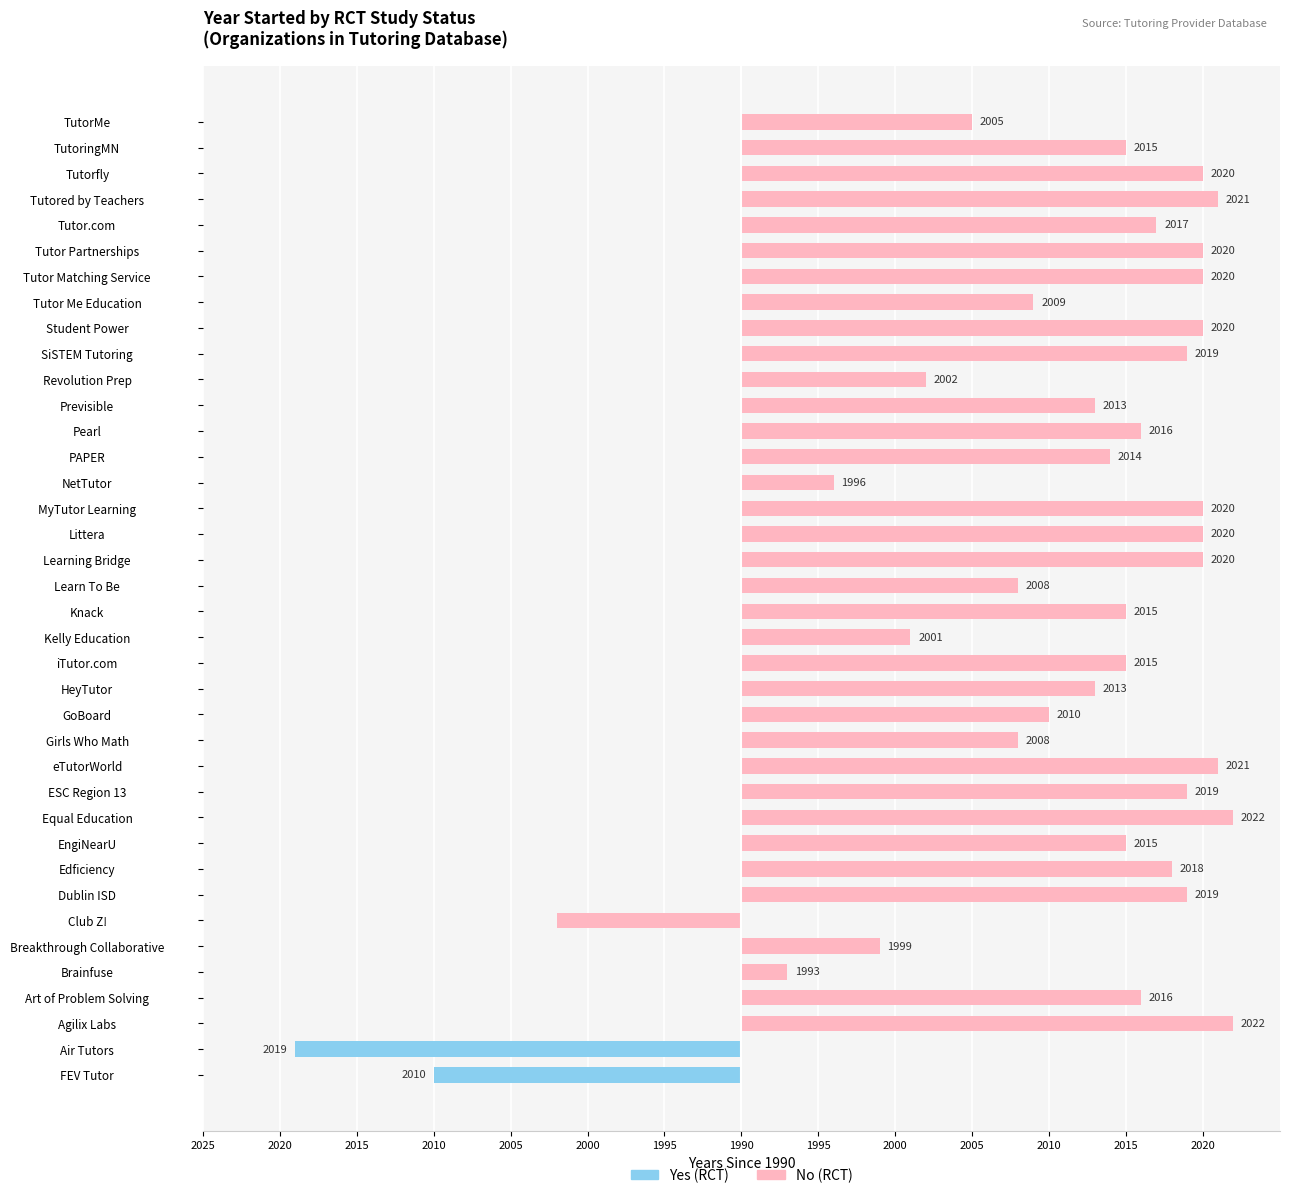

How many groups of bars are there?

38